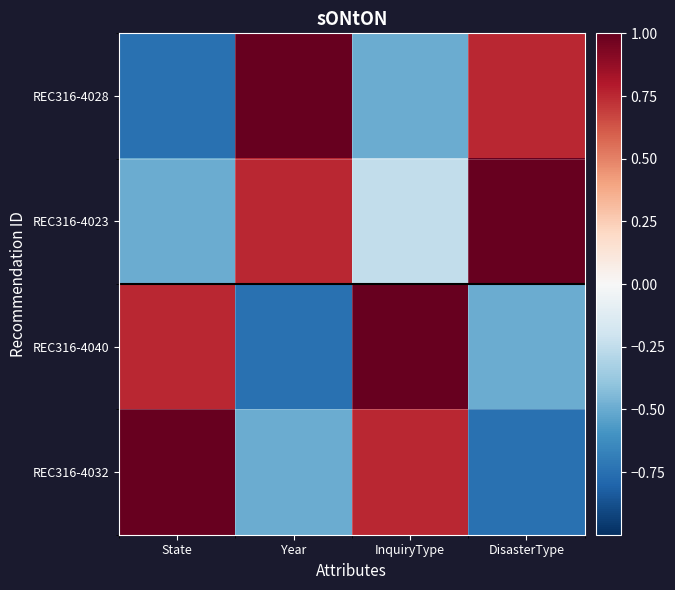

Which series has the widest spread of values?

REC316-4028